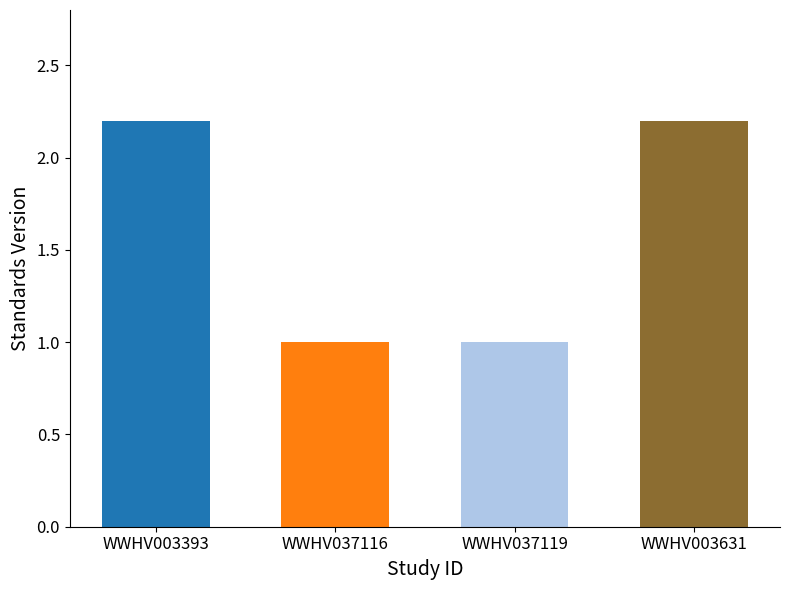

How many values exceed 2?

2